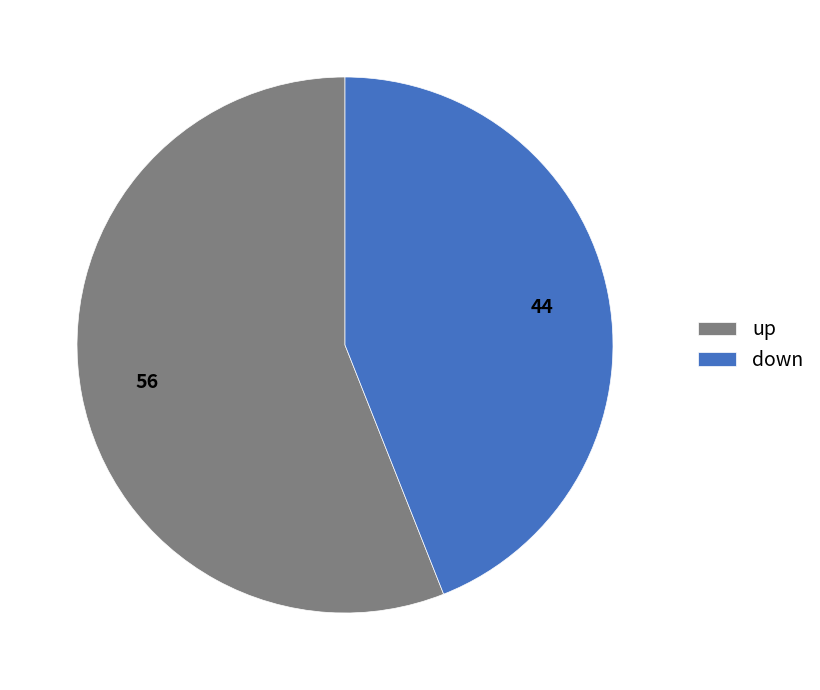

Which category accounts for the majority?

up